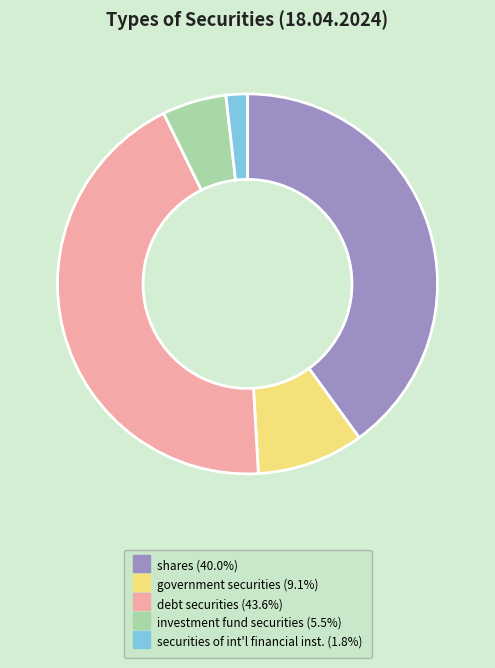

Does any single category account for the majority?

No